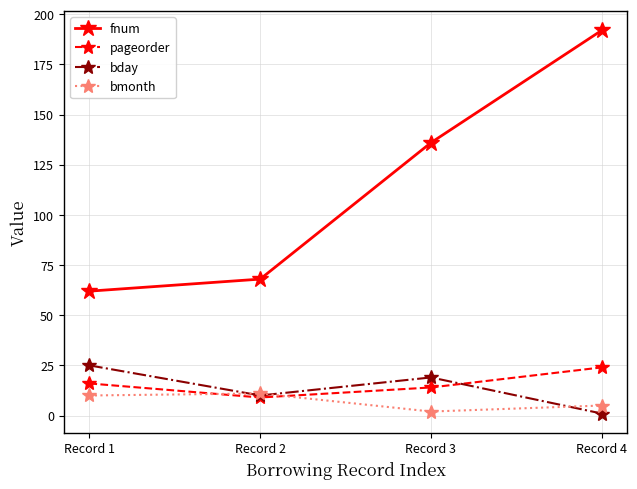

List the labels in order of fnum value, largest first.

Record 4, Record 3, Record 2, Record 1